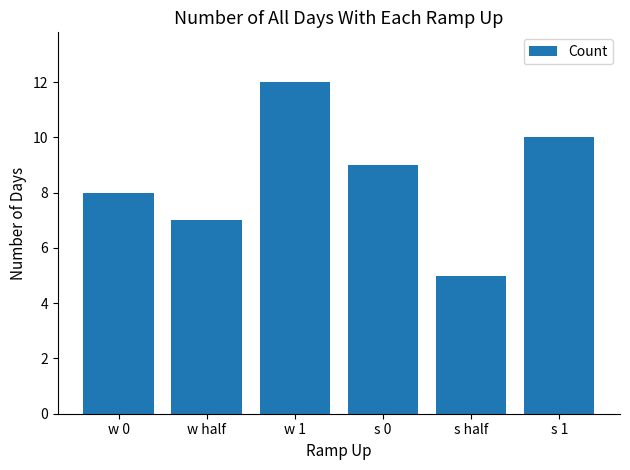

What is the maximum value shown in the chart?

12